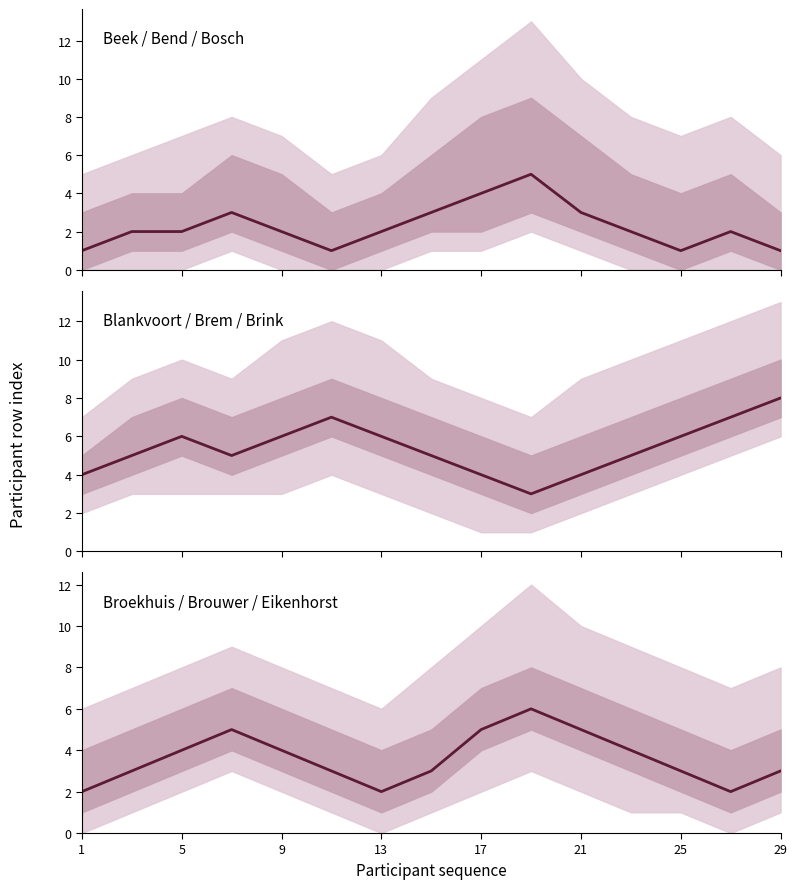

What is the label of the 1st point from the left?

1